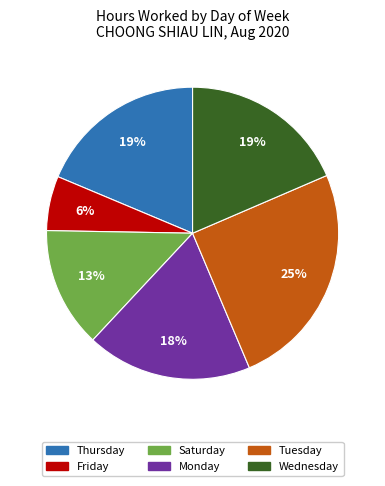

To the nearest percent, what is the difference between the largest and smallest slice percentages?

19%